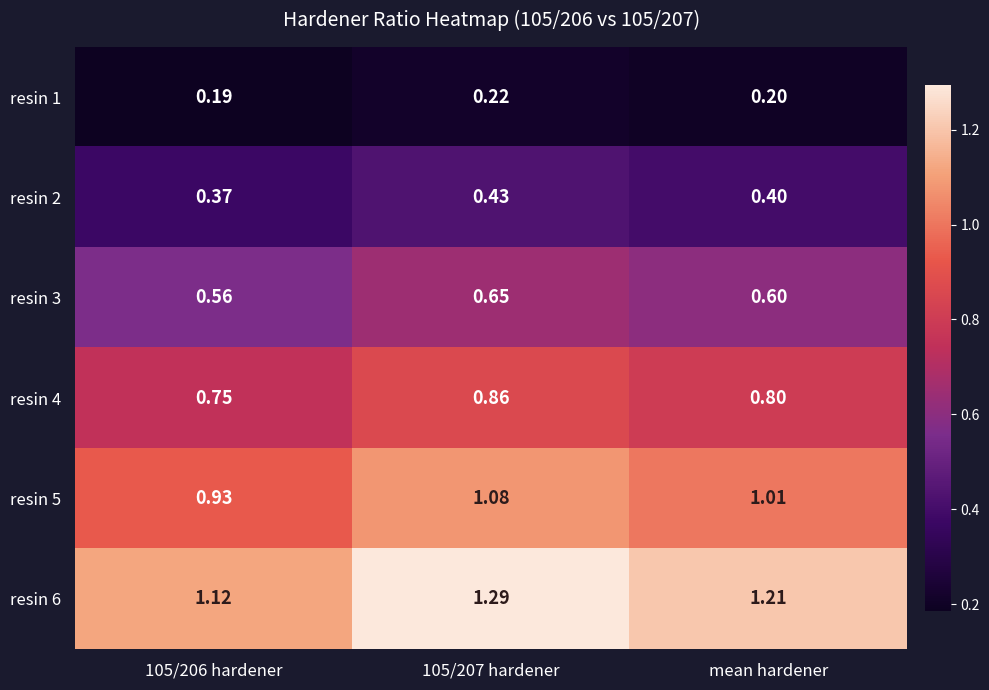

What is the minimum value shown in the chart?

0.2